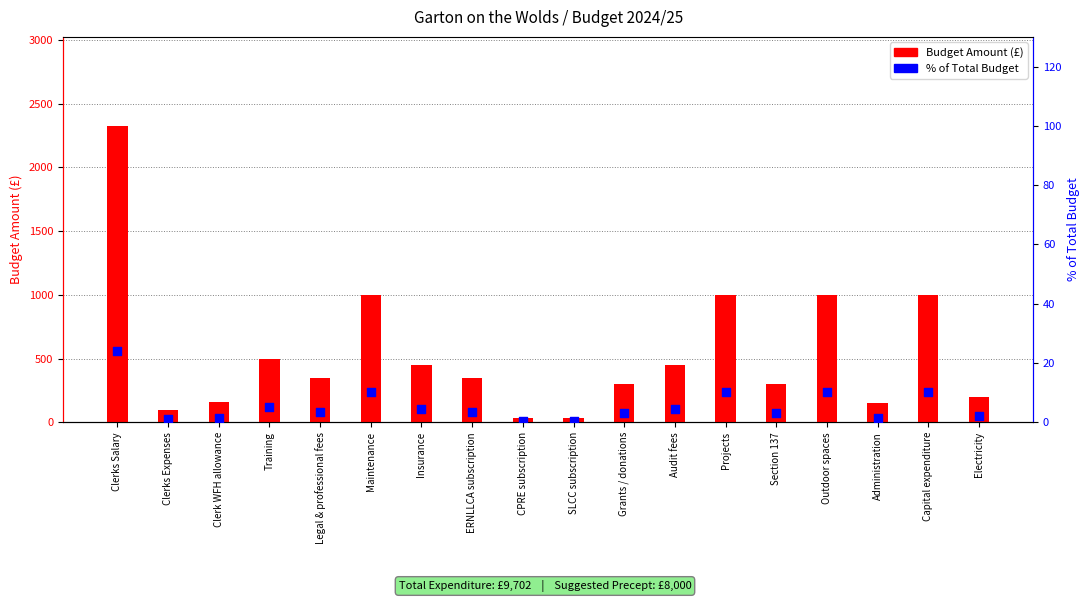

What is the total value across all series at Training?

505.2